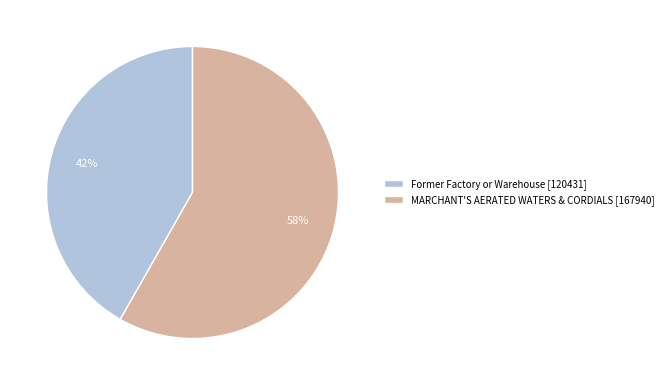

What is the largest slice in the pie chart?

MARCHANT'S AERATED WATERS & CORDIALS